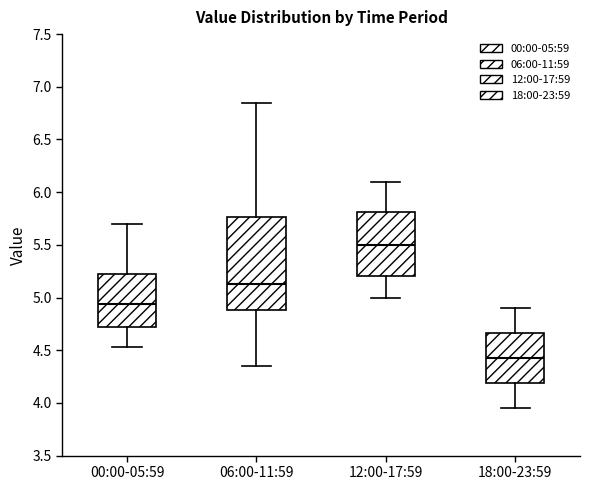

Where does the upper whisker of the box for 12:00-17:59 end on the y-axis? The values are not printed on the chart, so give them approximately, as read against the axis.

6.10